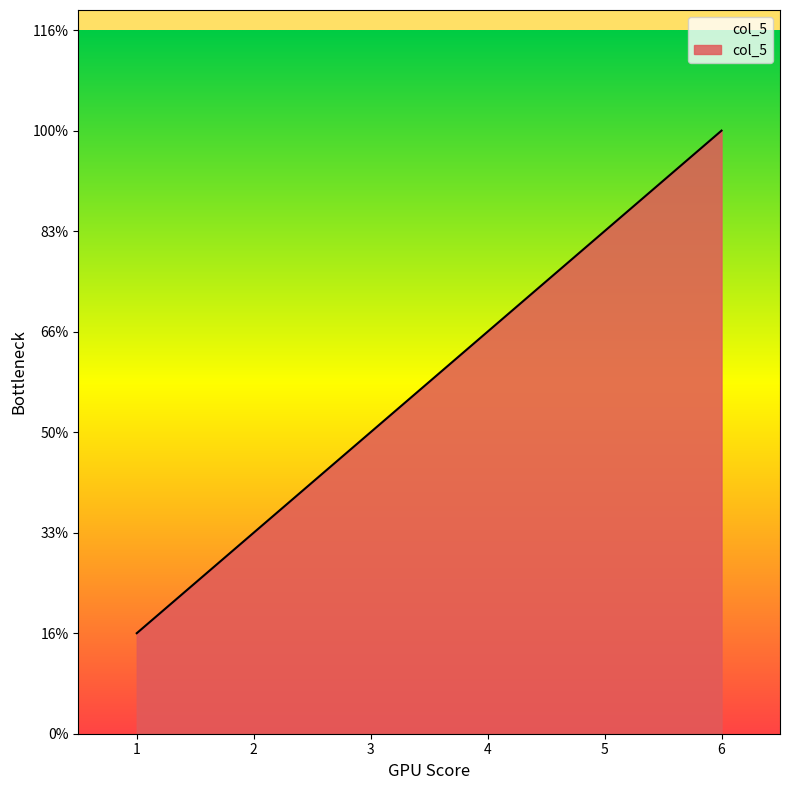

List the labels in order of value, largest first.

6, 5, 4, 3, 2, 1